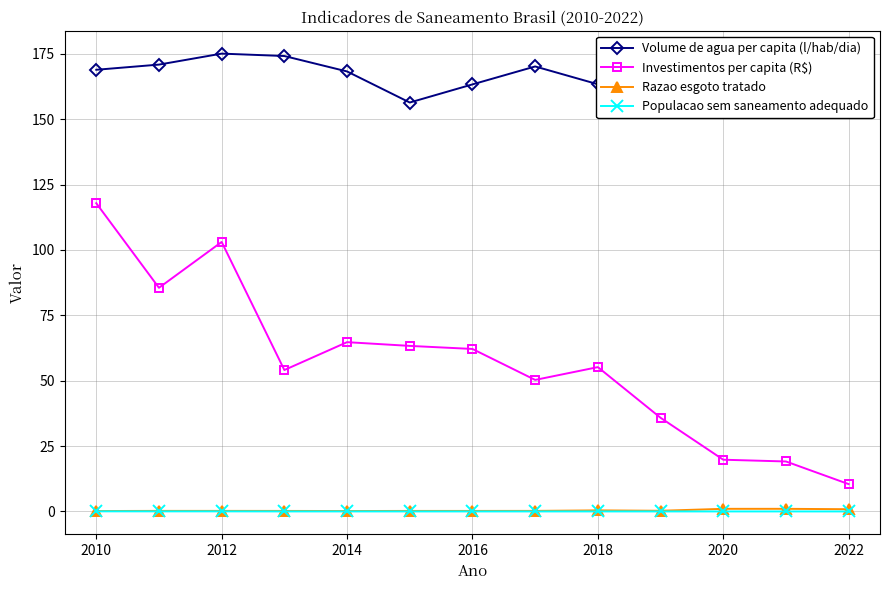

Count the number of data series in this chart.

4